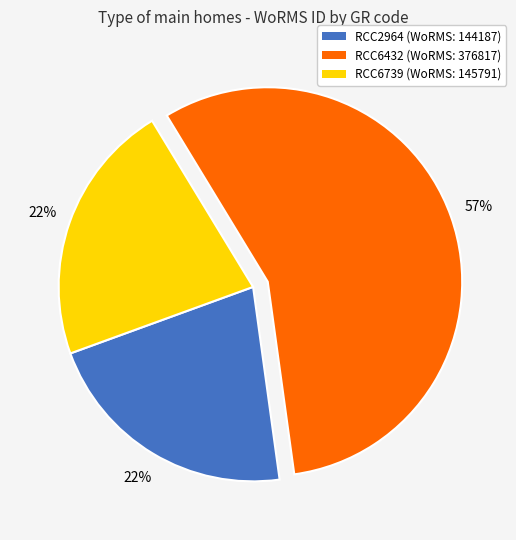

To the nearest percent, what percentage of the pie is RCC6739 (WoRMS: 145791)?

22%